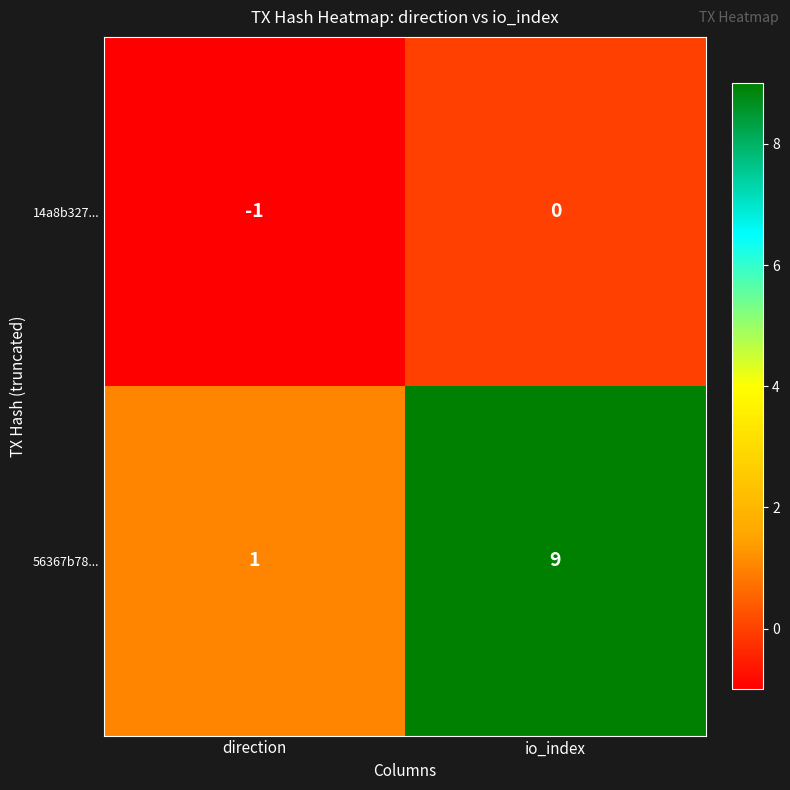

What is the difference between the maximum and minimum values in the 56367b78... series?

8